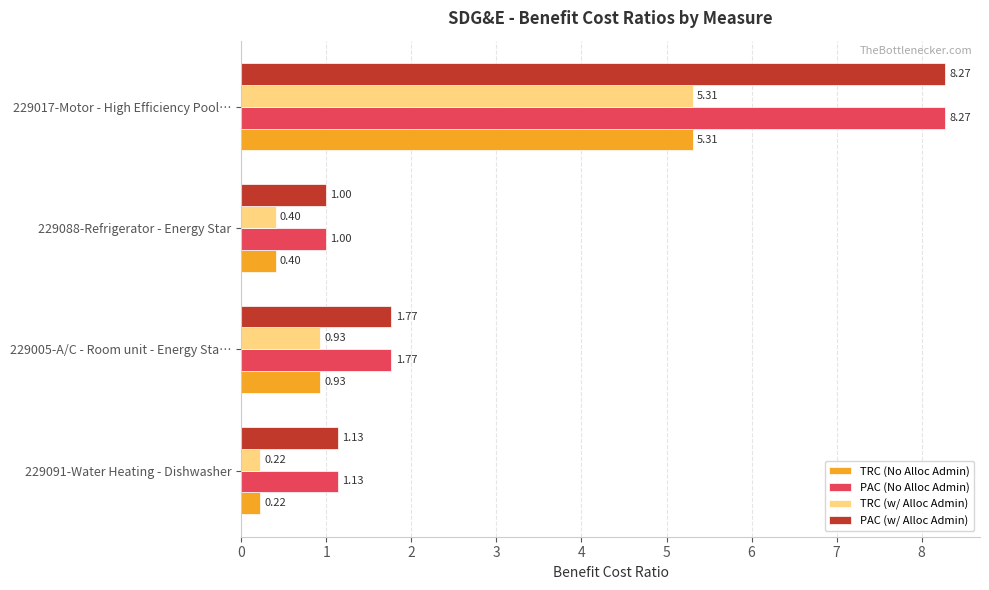

How many distinct data groups are displayed?

4